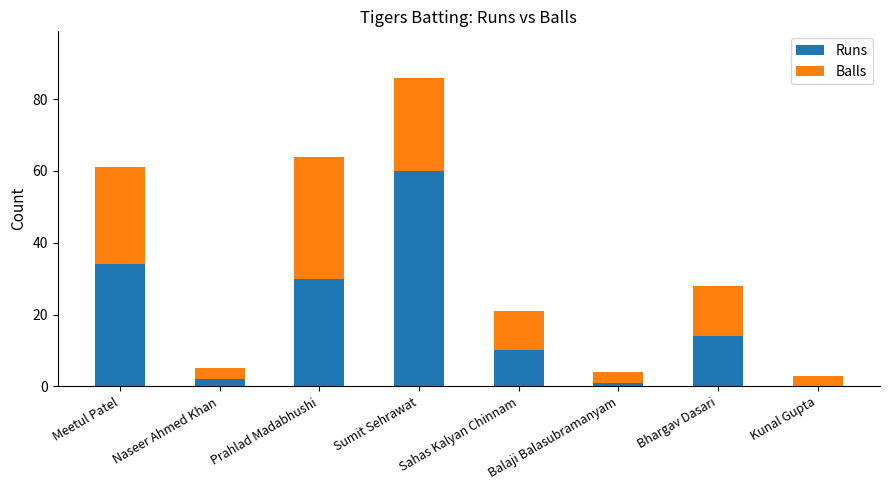

The Runs series shows -29 at Kunal Gupta. True or false?

False